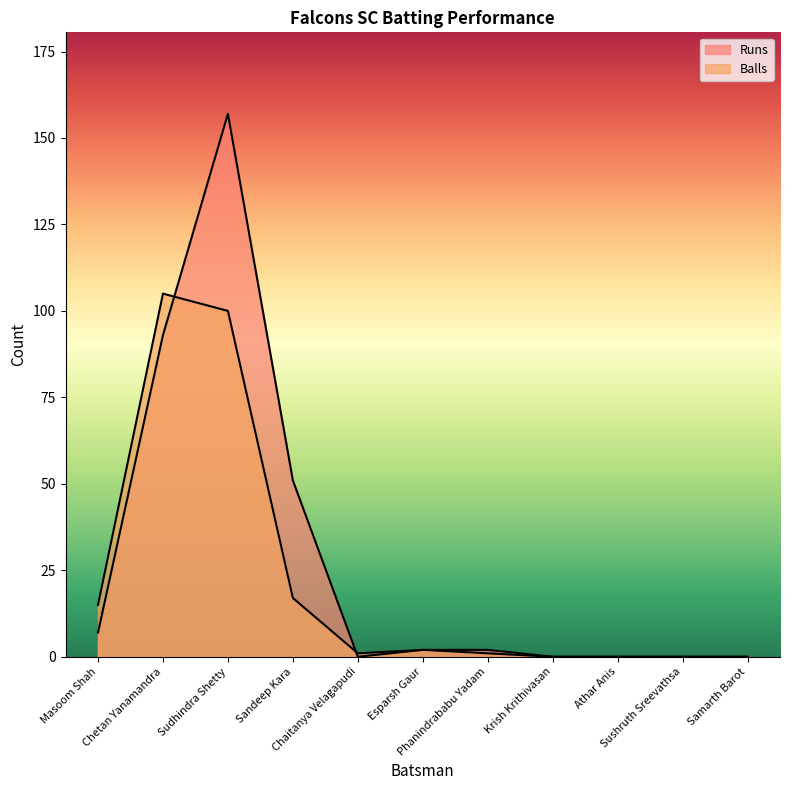

Which category has the lowest value in the Runs series?

Chaitanya Velagapudi